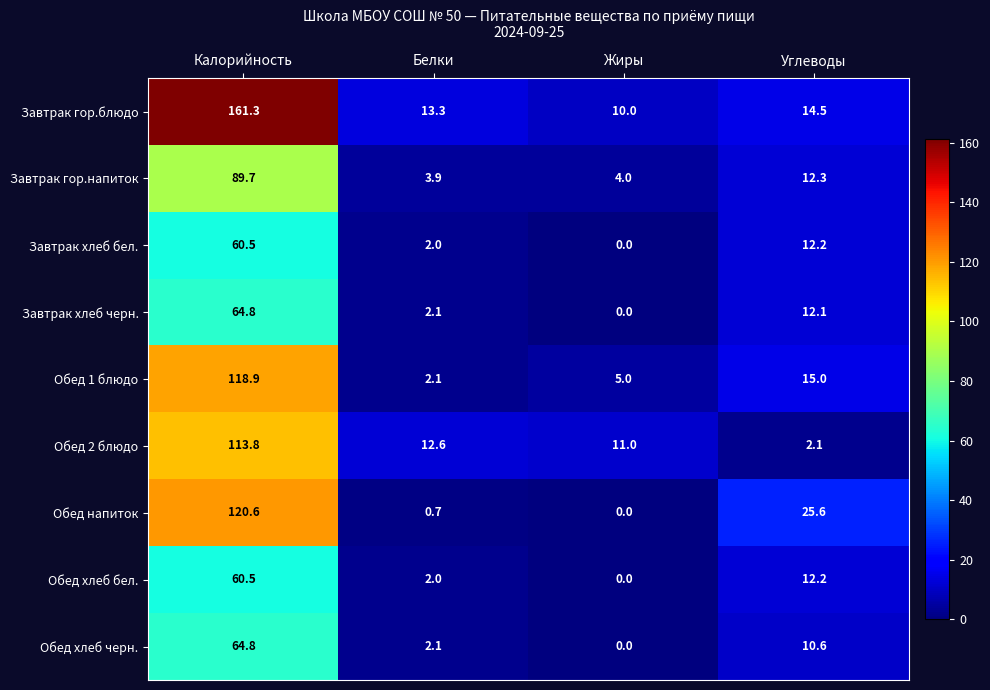

What is the spread (max minus min) of values at Жиры?

11.0